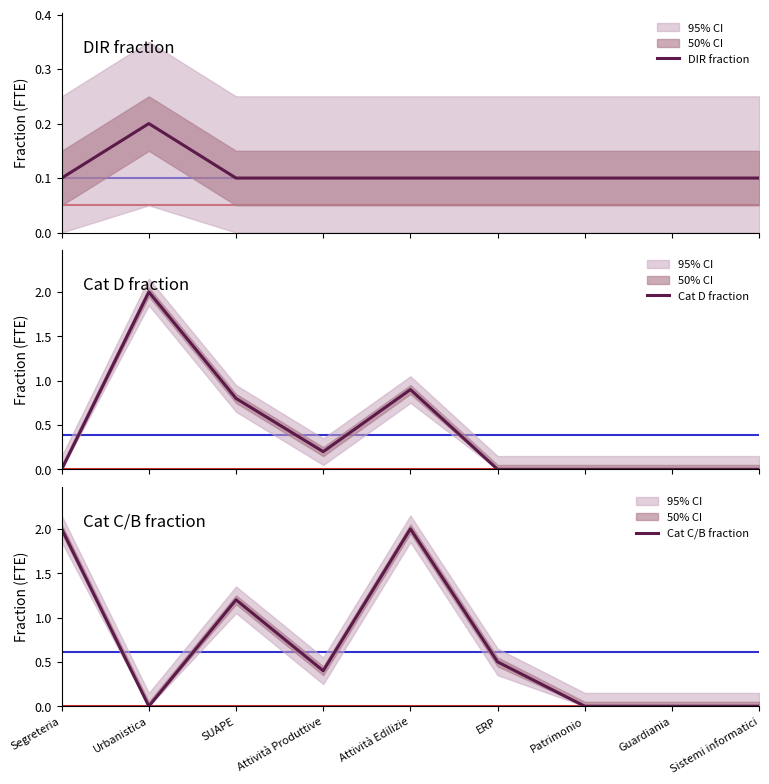

List the series in order of their overall mean, lowest first.

DIR fraction, Cat D fraction, Cat C/B fraction